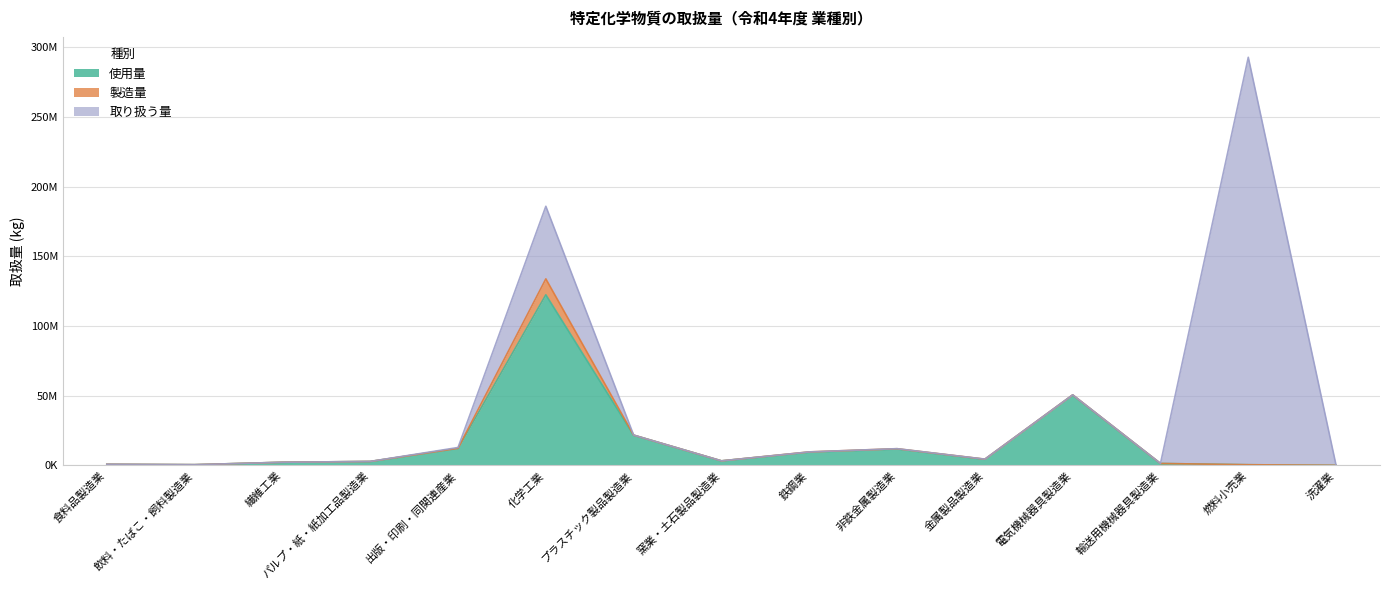

Between 金属製品製造業 and 電気機械器具製造業, which is larger?

電気機械器具製造業